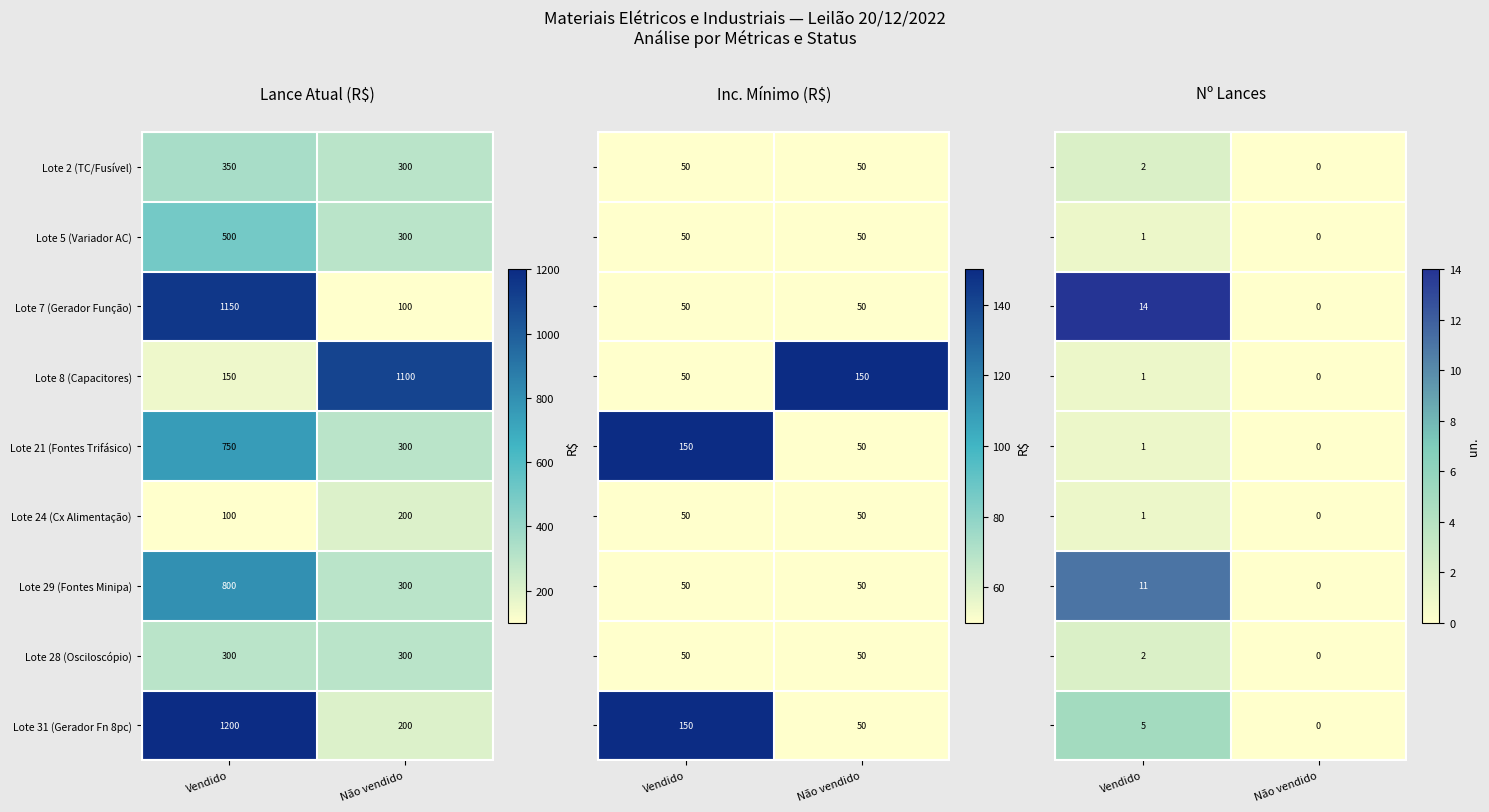

What is the sum of the Lote 8 (Capacitores) values at Vendido and Não vendido?

1250